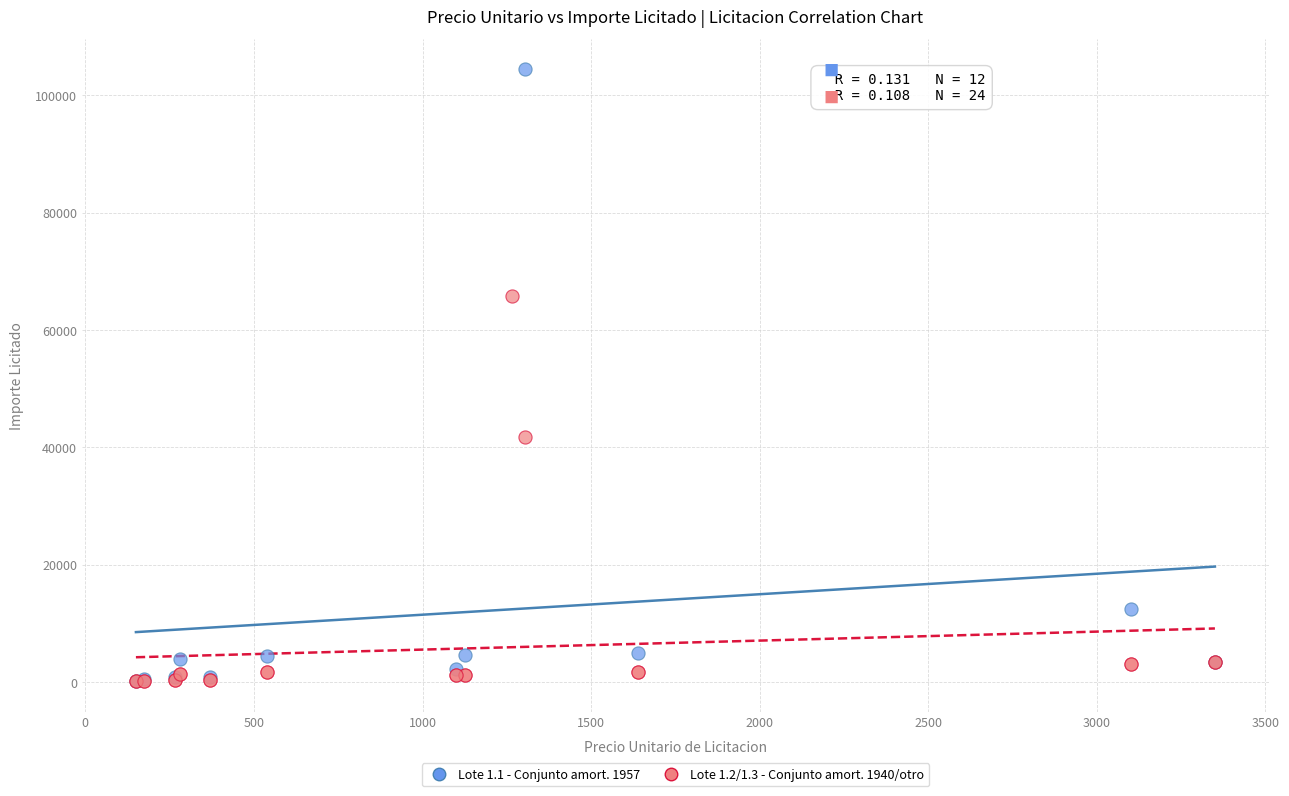

Which series has the widest spread of Y values?

Lote 1.1 - Conjunto amort. 1957